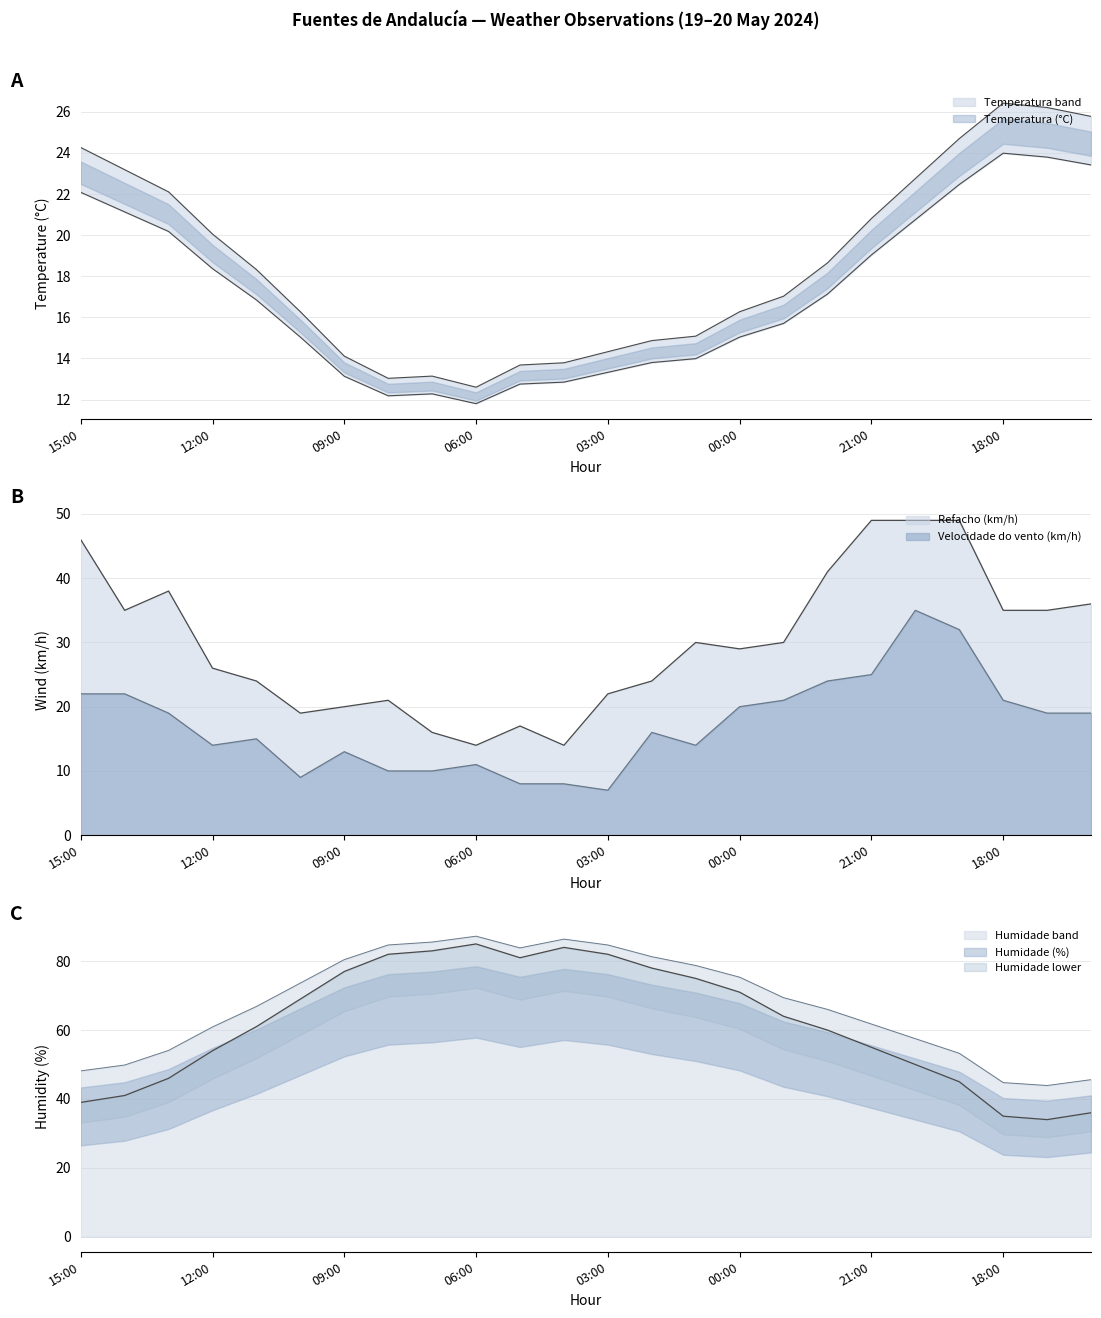

Which category has the highest value in the Temperatura (°C) series?

18:00